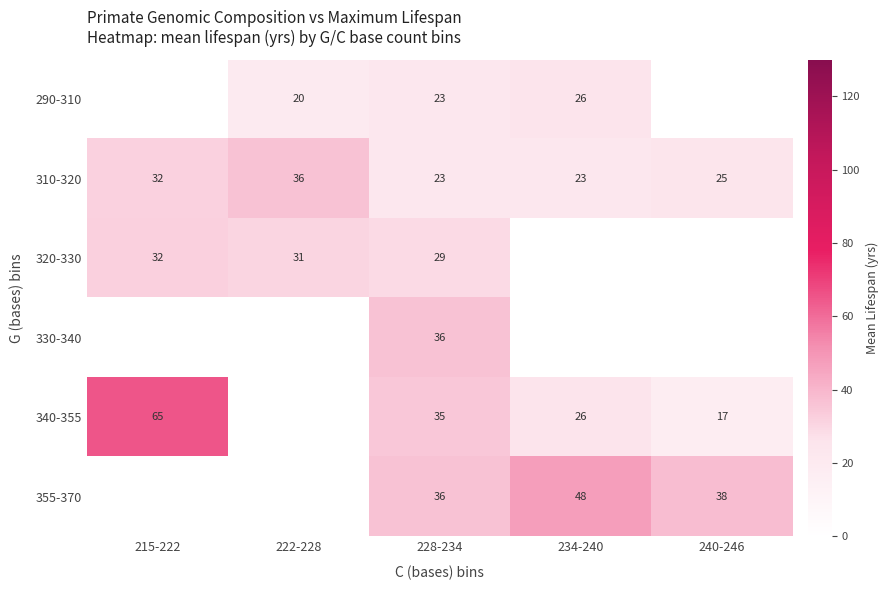

Where does the 310-320 series first go above 25?

215-222